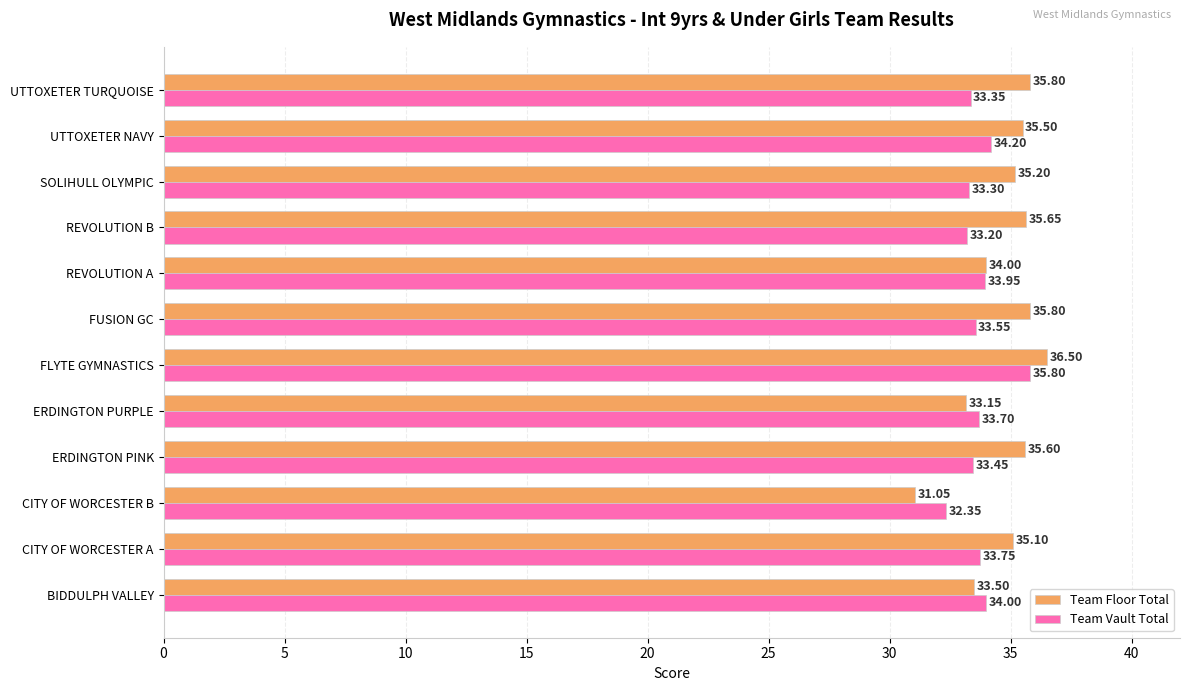

Which series has the largest range (max minus min)?

Team Floor Total